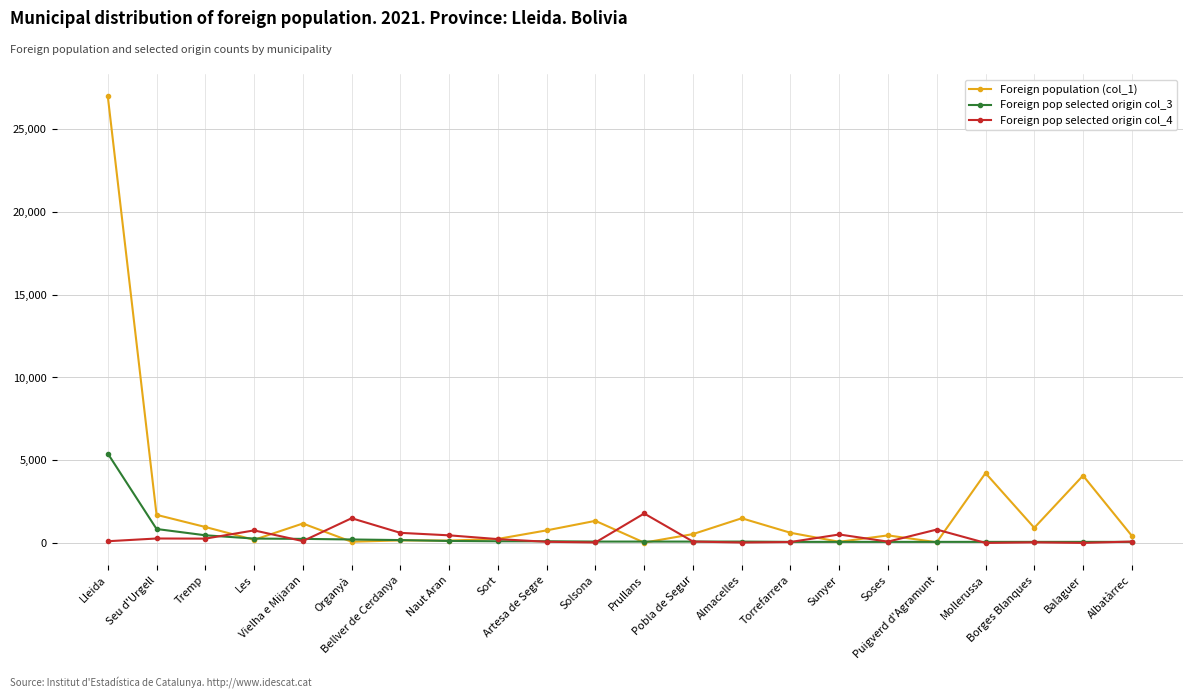

Which series has the widest spread of values?

Foreign population (col_1)